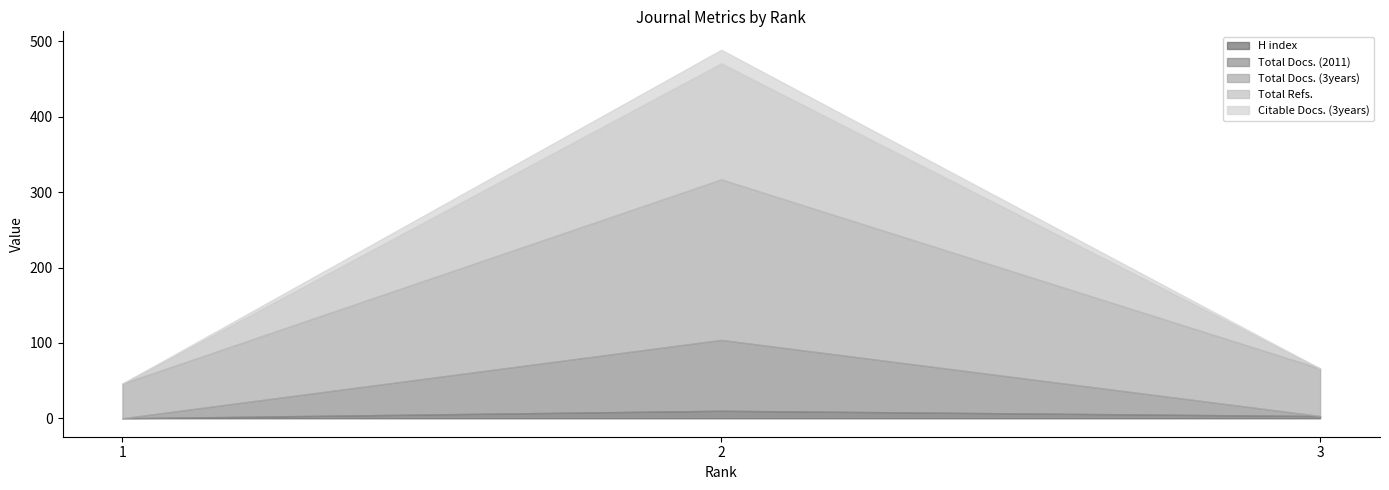

Reading left to right, list all the values displayed in this chart.

H index: 0	10	3
Total Docs. (2011): 0	94	0
Total Docs. (3years): 46	213	63
Total Refs.: 0	154	0
Citable Docs. (3years): 0	18	0